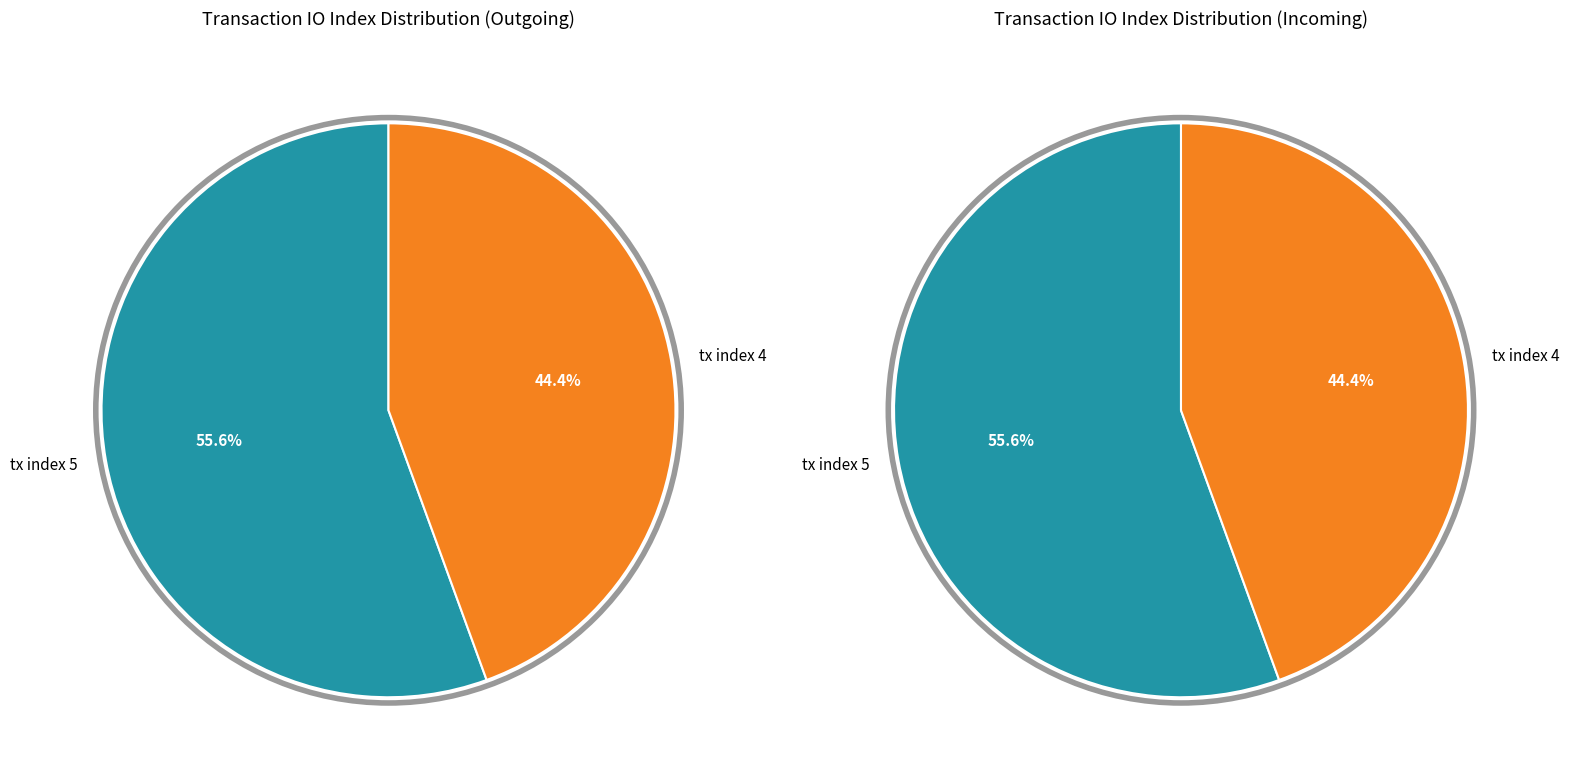

Between tx index 4 and tx index 5, which is larger?

tx index 5